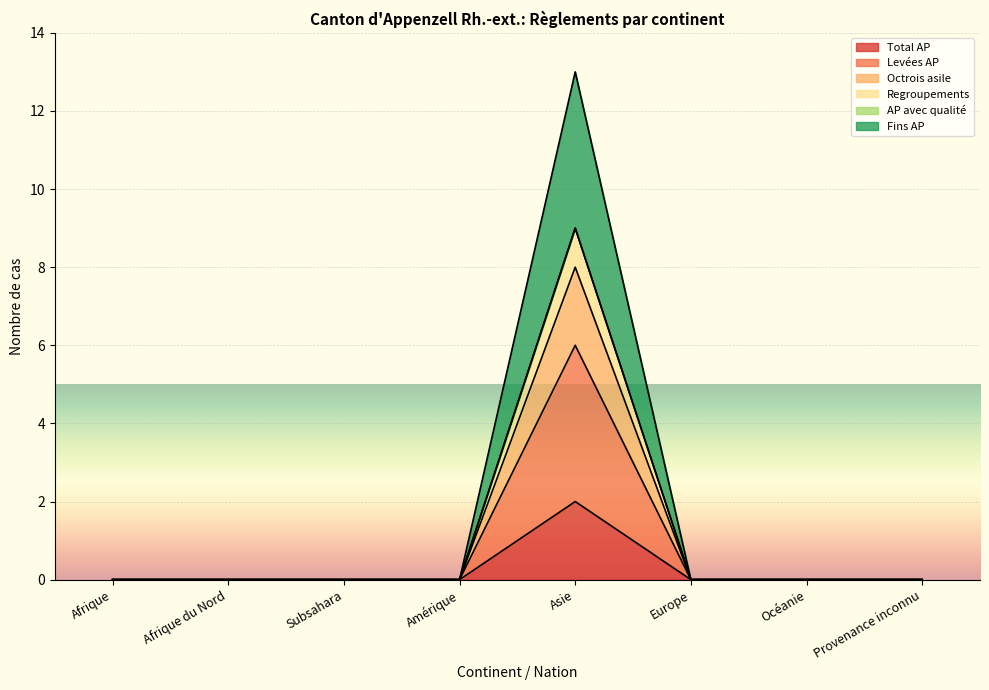

At which category is the sum across all series the highest?

Asie